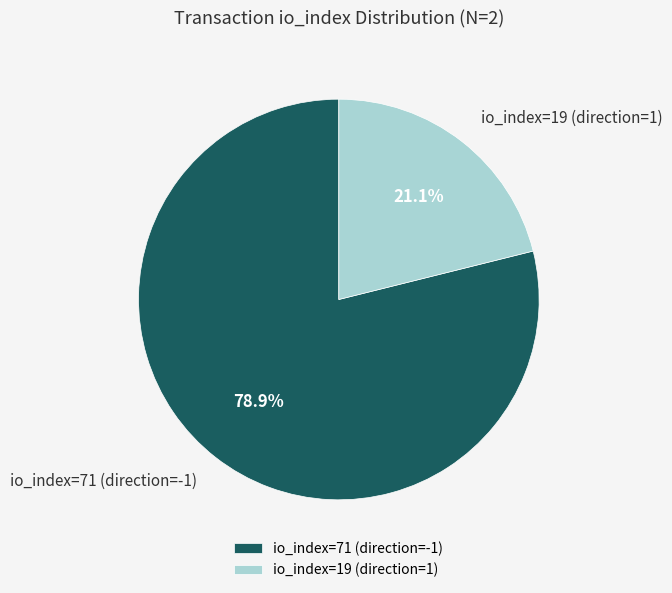

Which has a higher value, io_index=71 (direction=-1) or io_index=19 (direction=1)?

io_index=71 (direction=-1)